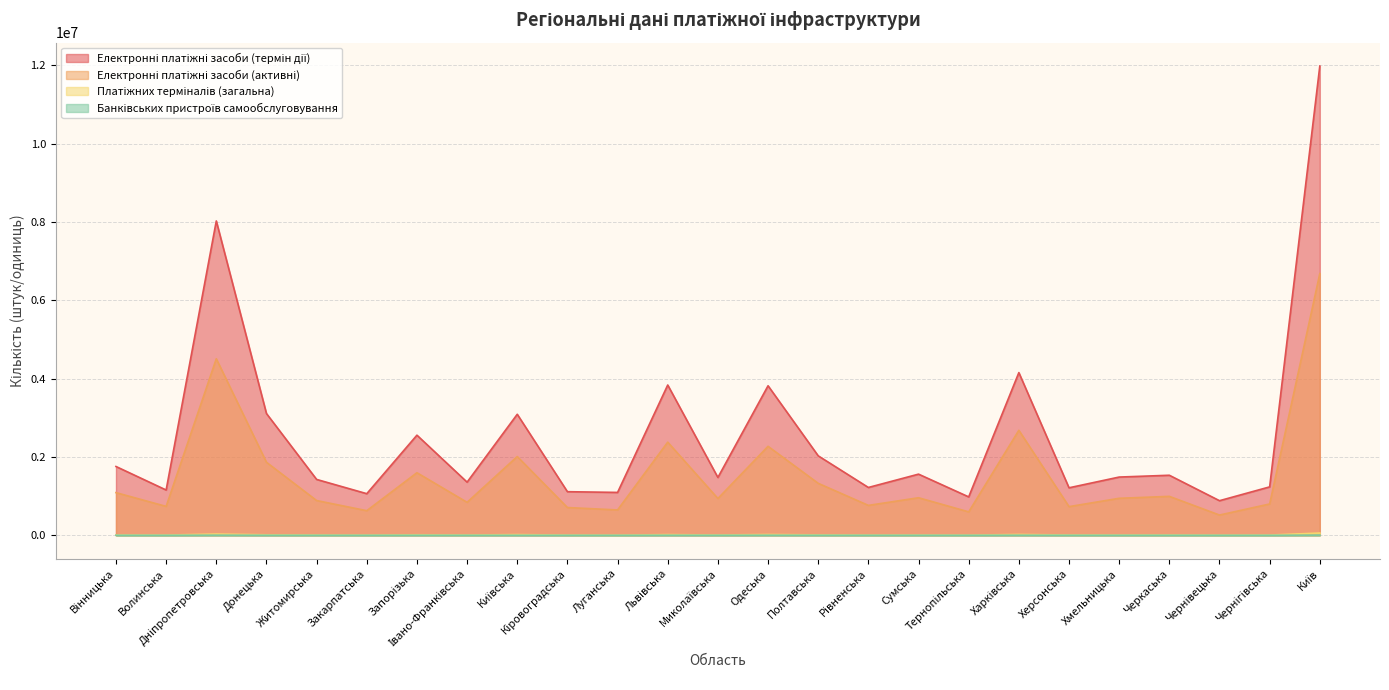

How many lines are shown in the chart?

4